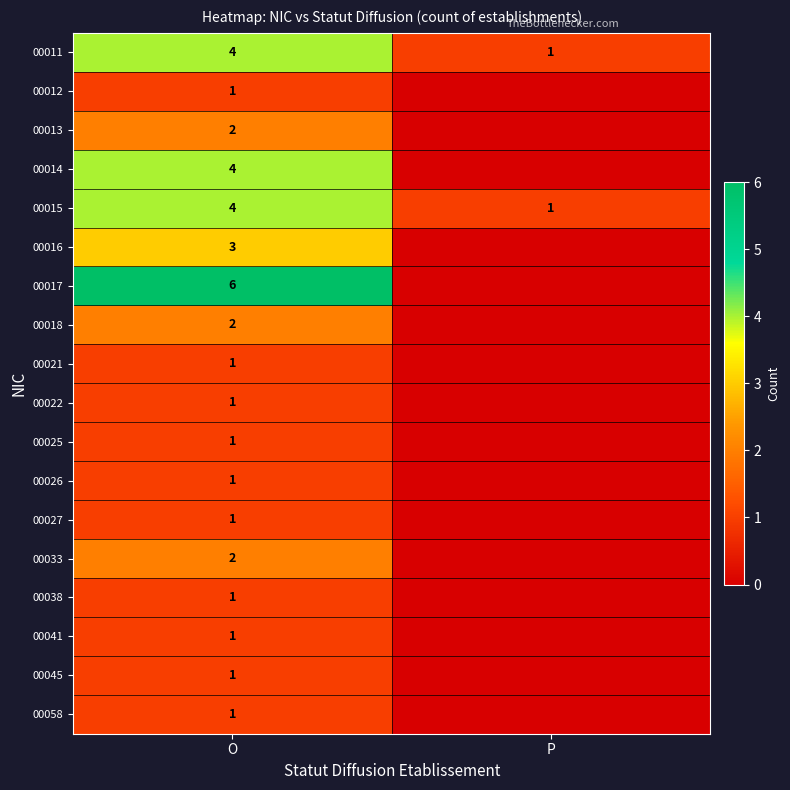

Is it true that 00016 equals 2 at O?

False